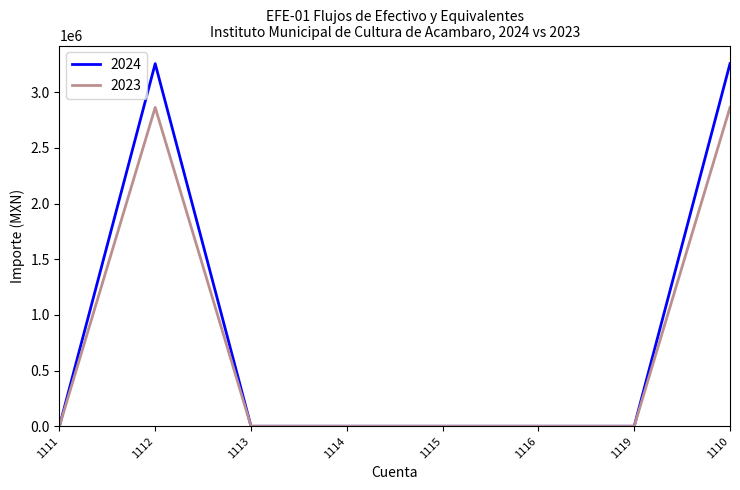

Which series has the largest range (max minus min)?

2024